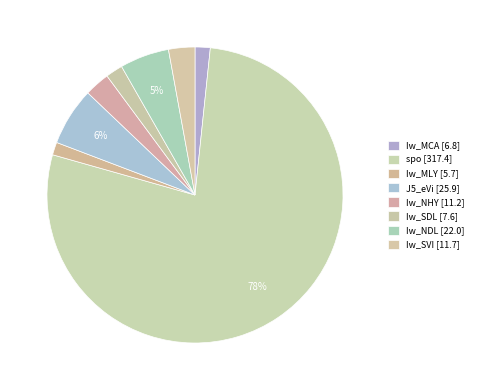

Is the sum of Iw_MCA and Iw_SDL greater than half?

No